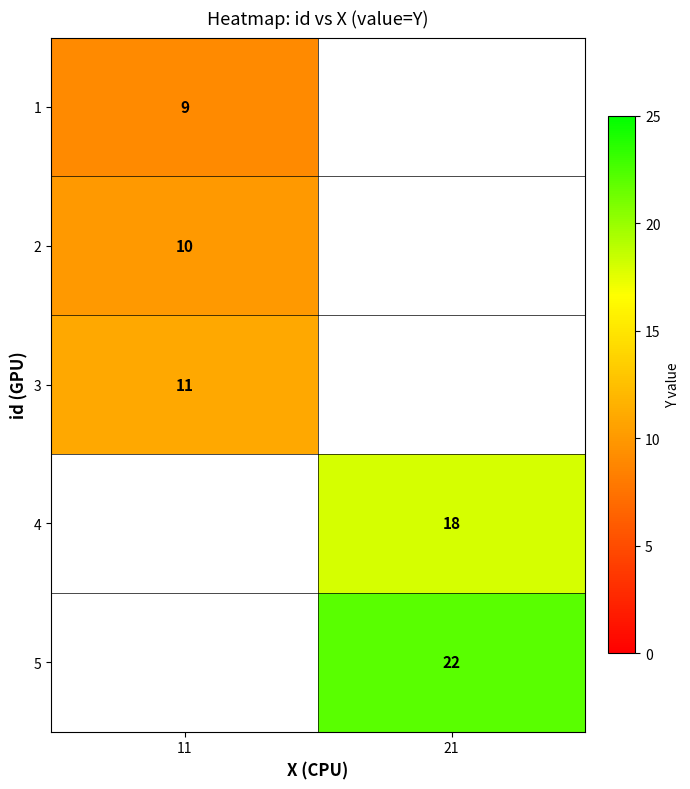

Is it true that 2 equals 14 at 11?

False